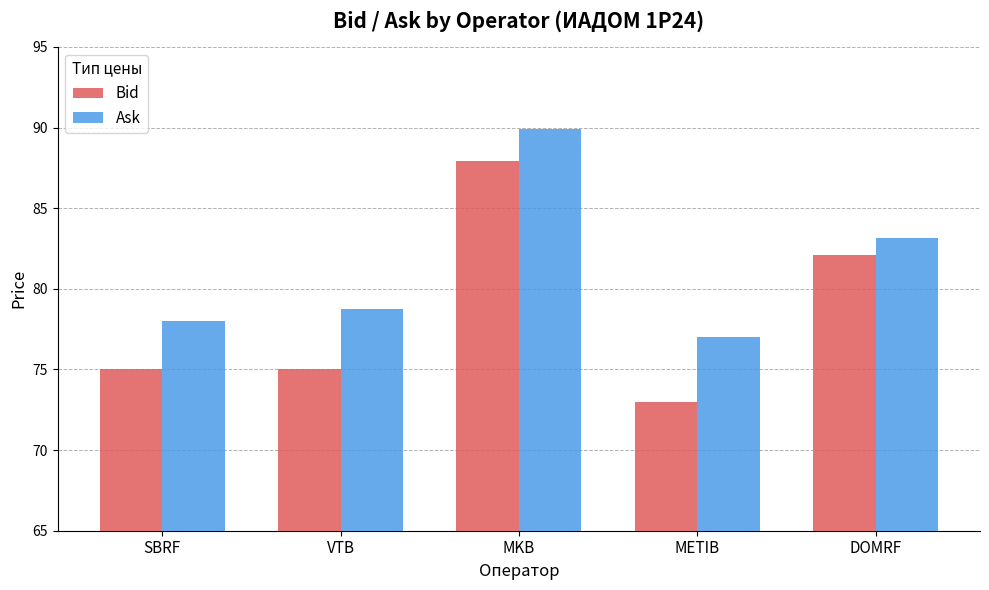

Which series has the widest spread of values?

Bid